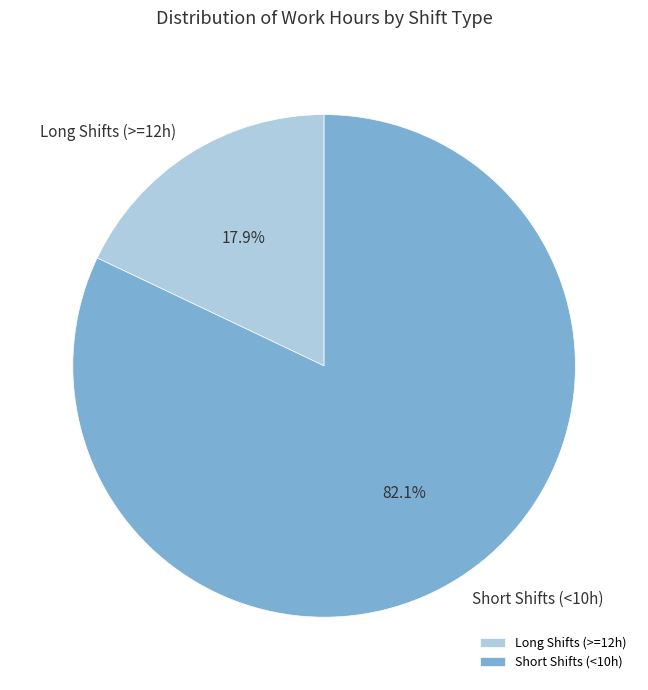

Which slice represents more than half of the pie?

Short Shifts (<10h)